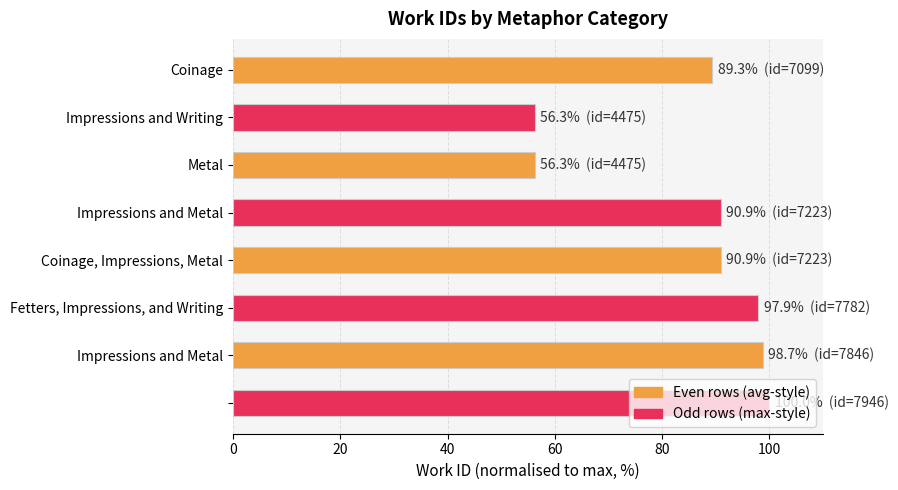

What is the smallest value displayed?

56.3